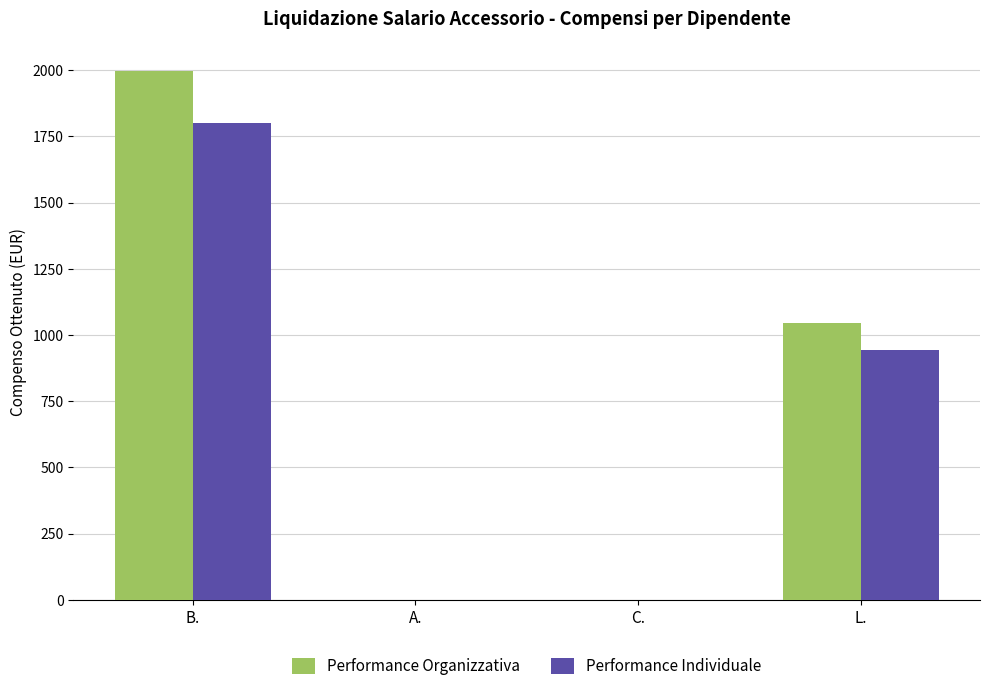

At which category is the sum across all series the highest?

B.